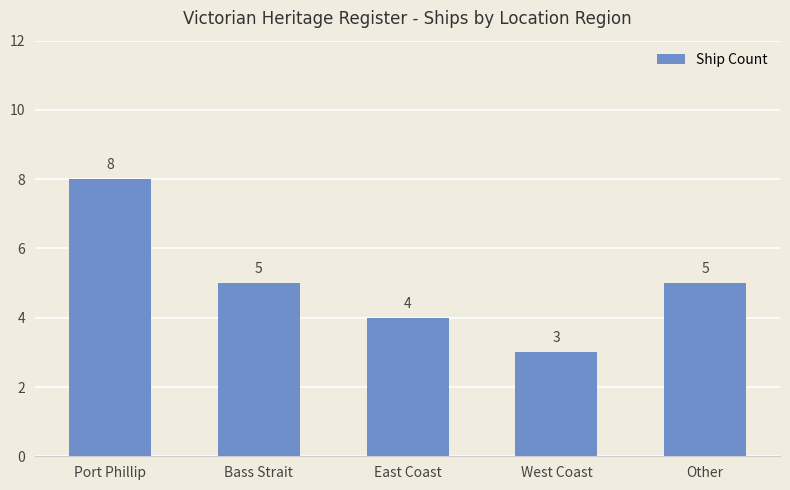

Between Bass Strait and West Coast, which is larger?

Bass Strait